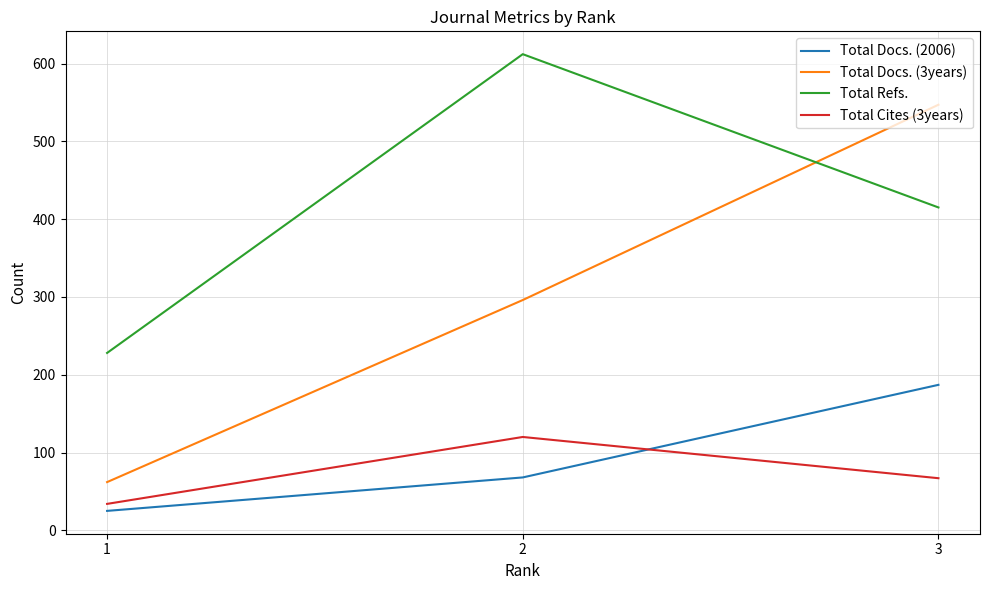

Which label corresponds to the smallest value in the chart?

1